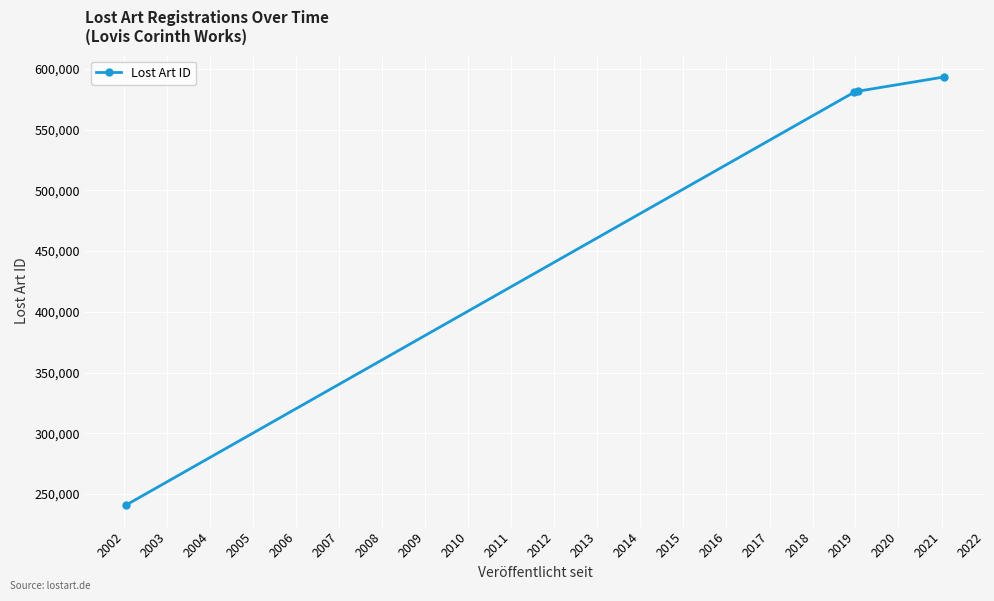

What is the sum of all values?

1996375